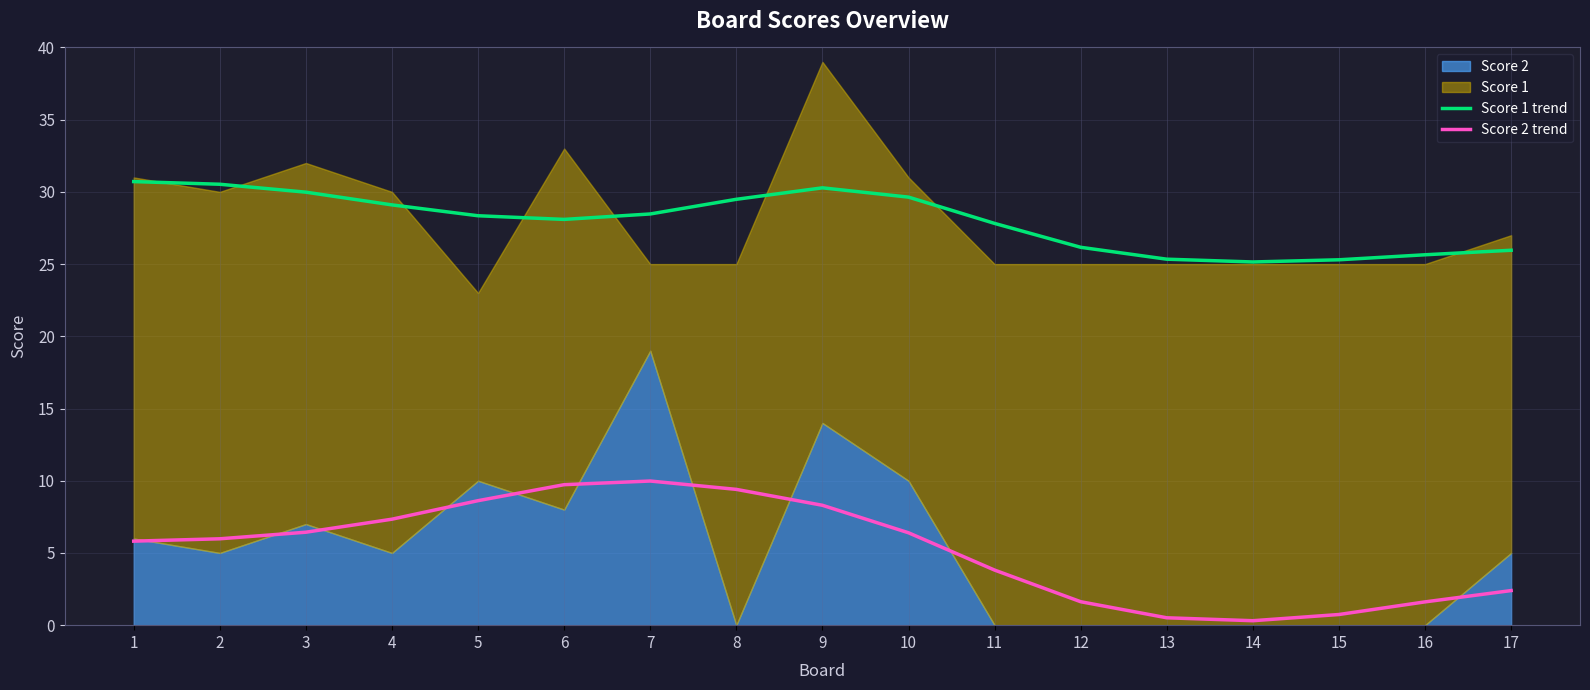

At how many categories does at least one series exceed 16?

17